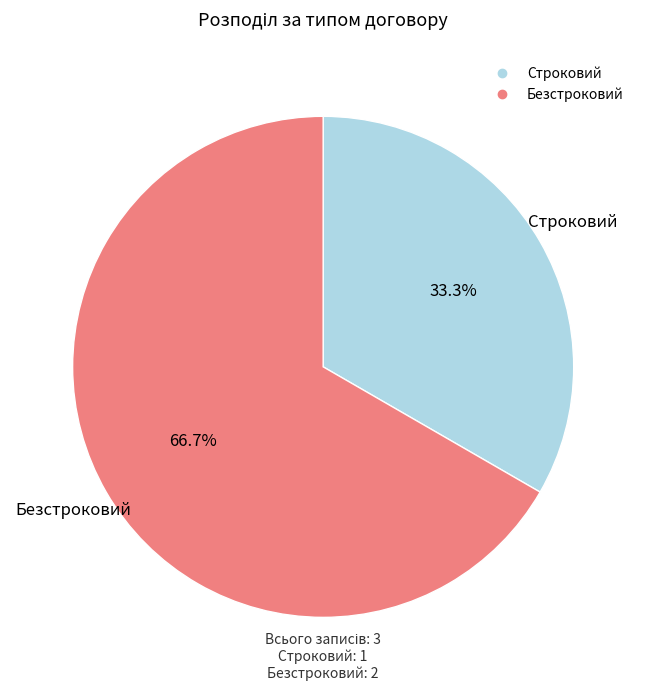

Is there a majority slice in this chart?

Yes